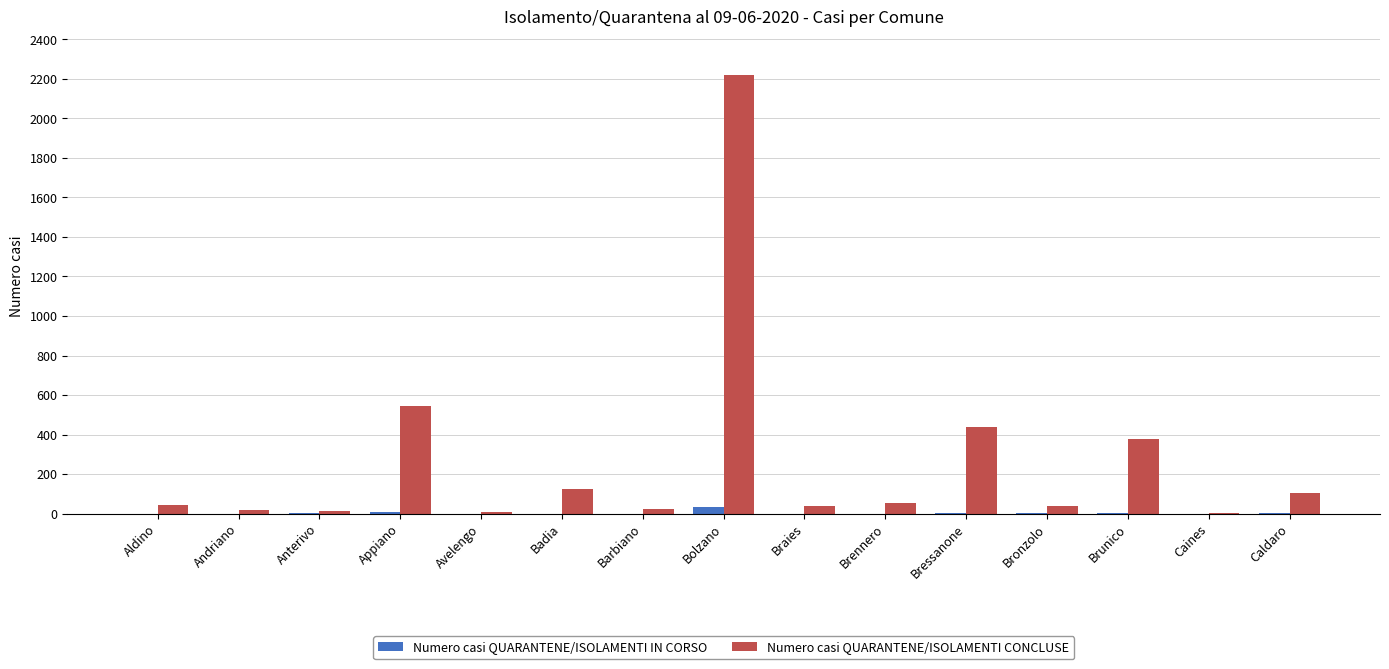

What value does the Numero casi QUARANTENE/ISOLAMENTI CONCLUSE series have at Bressanone, to the nearest 10?

440